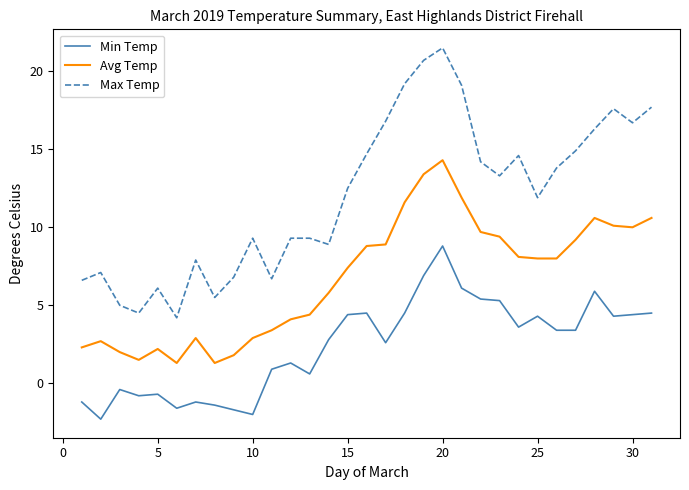

What is the maximum value shown in the chart?

21.5